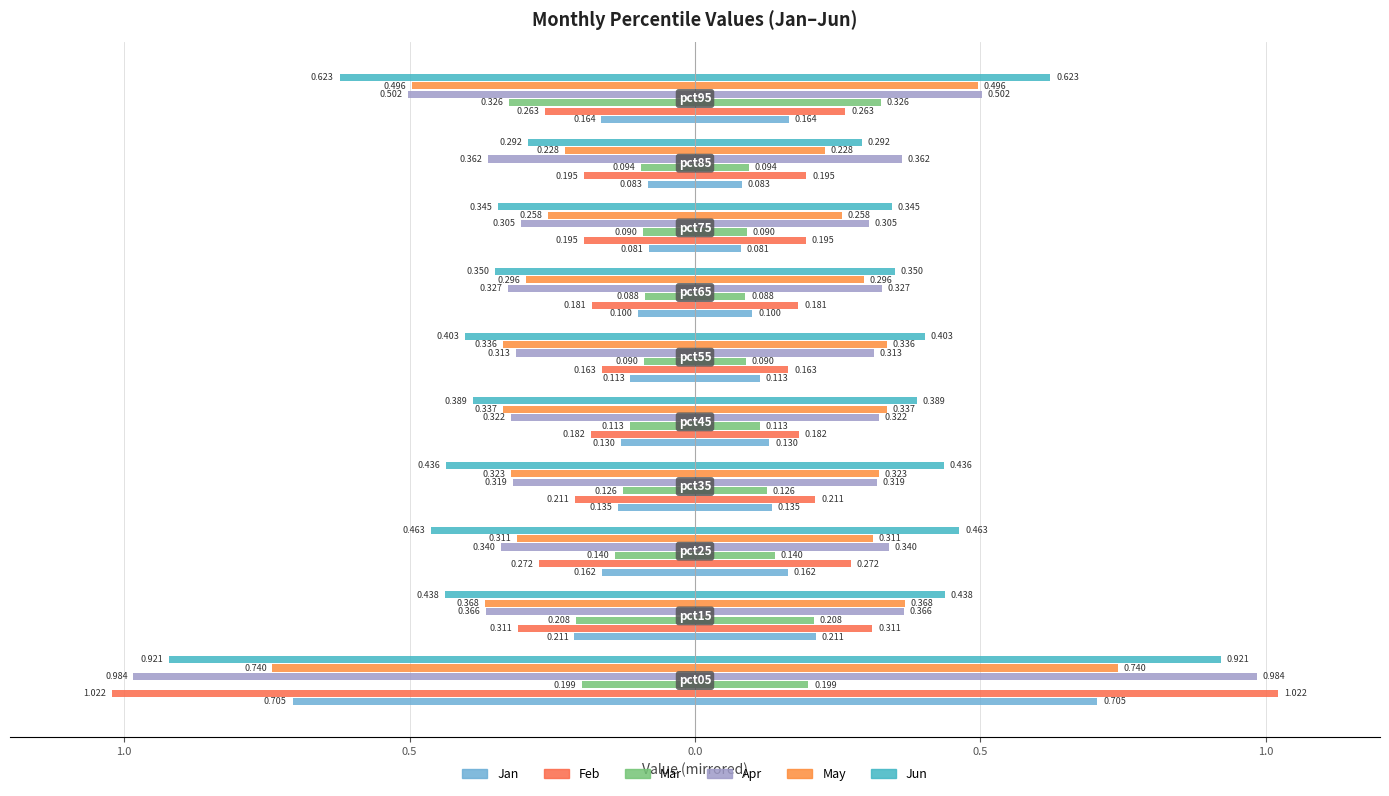

Which series has the largest range (max minus min)?

Feb